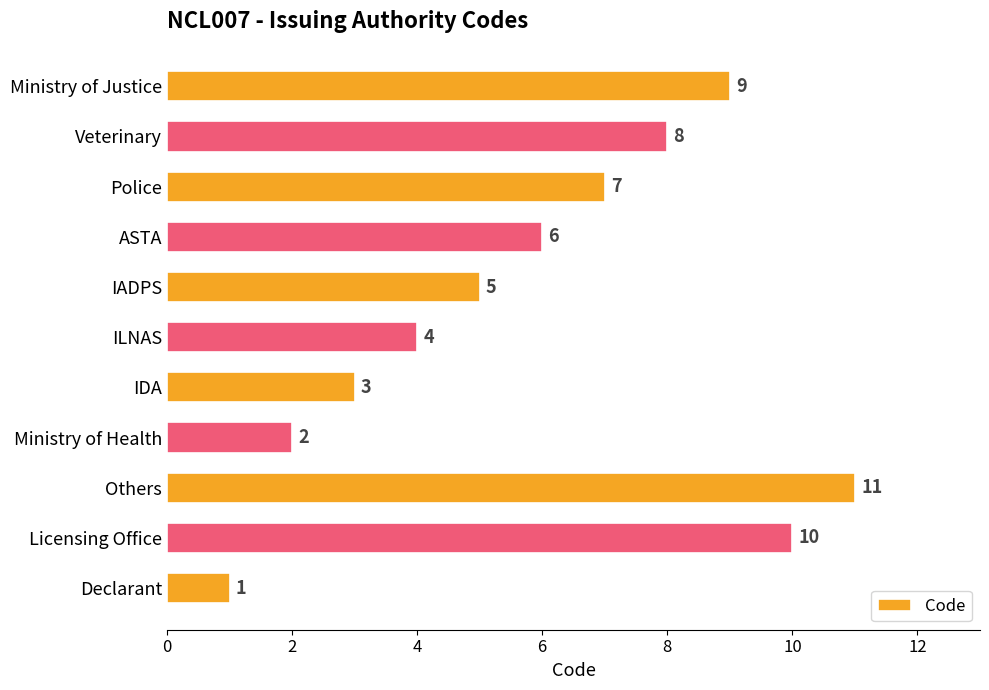

Reading top to bottom, what are all the values shown in this chart?

Ministry of Justice=9	Veterinary=8	Police=7	ASTA=6	IADPS=5	ILNAS=4	IDA=3	Ministry of Health=2	Others=11	Licensing Office=10	Declarant=1